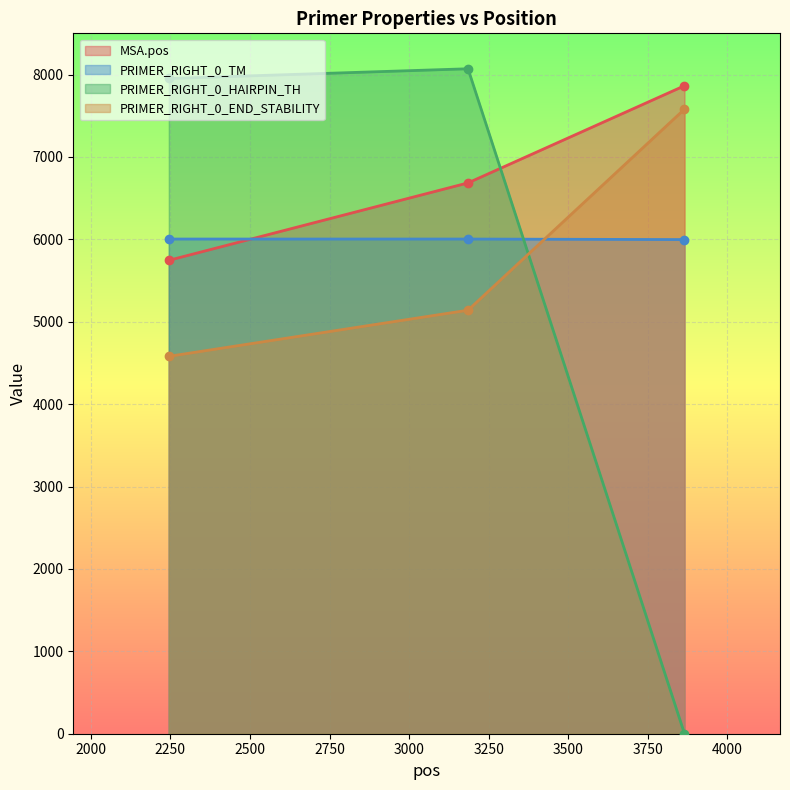

Rank the series by their maximum value, from lowest to highest.

PRIMER_RIGHT_0_TM, PRIMER_RIGHT_0_END_STABILITY, MSA.pos, PRIMER_RIGHT_0_HAIRPIN_TH